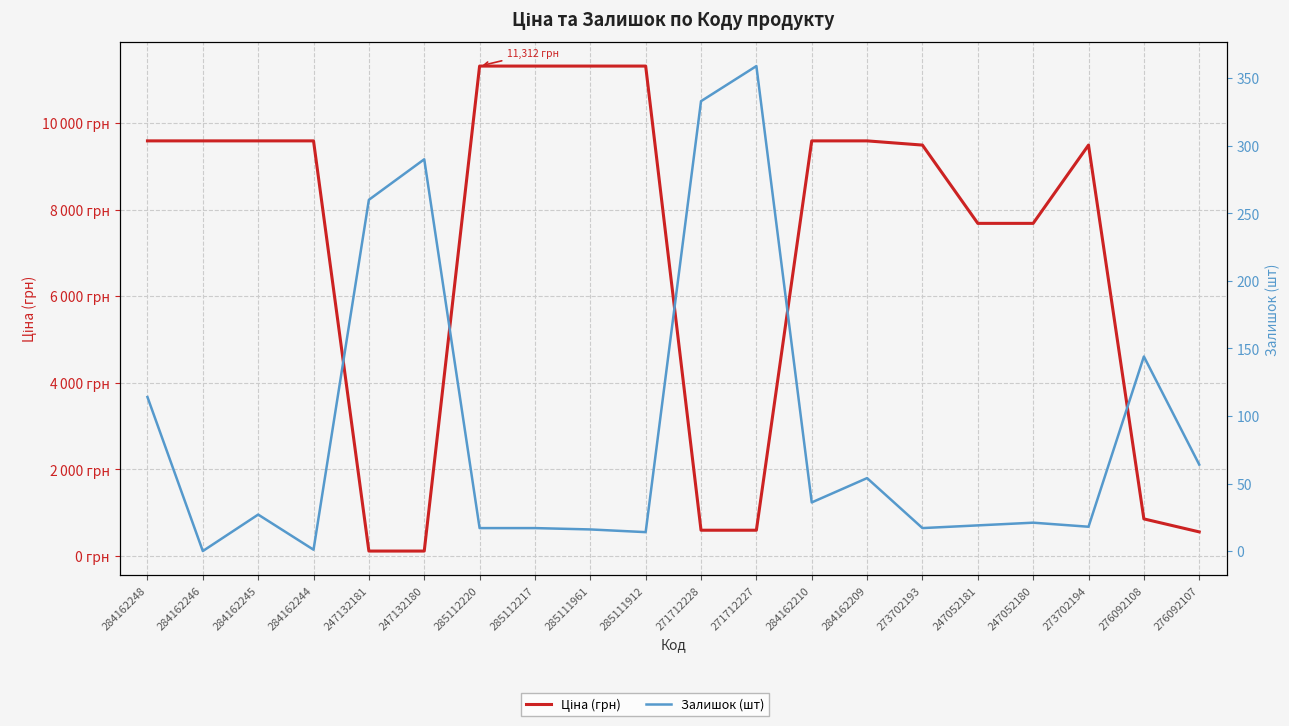

Rank the categories by Ціна (грн) value from highest to lowest.

285112220, 285112217, 285111961, 285111912, 284162248, 284162246, 284162245, 284162244, 284162210, 284162209, 273702193, 273702194, 247052181, 247052180, 276092108, 271712228, 271712227, 276092107, 247132181, 247132180